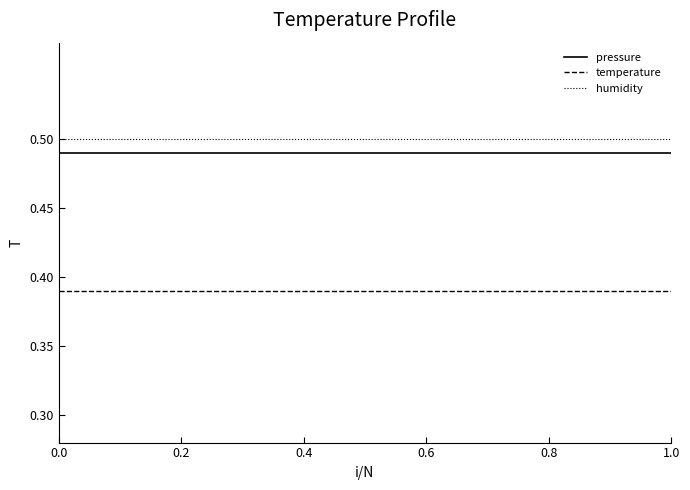

How many lines are shown in the chart?

3